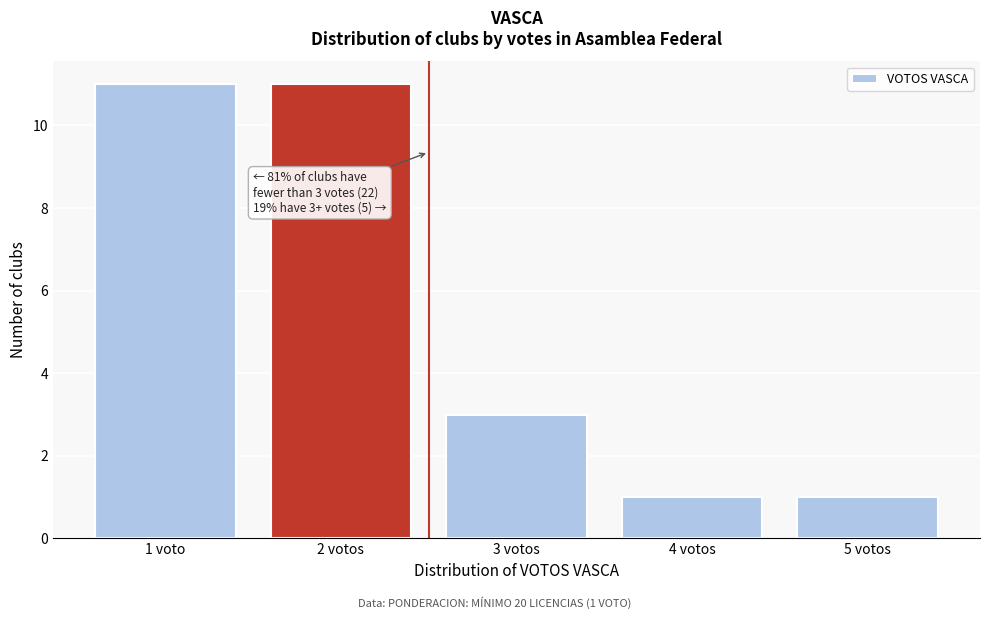

Reading left to right, transcribe all the data shown in this chart.

11	11	3	1	1